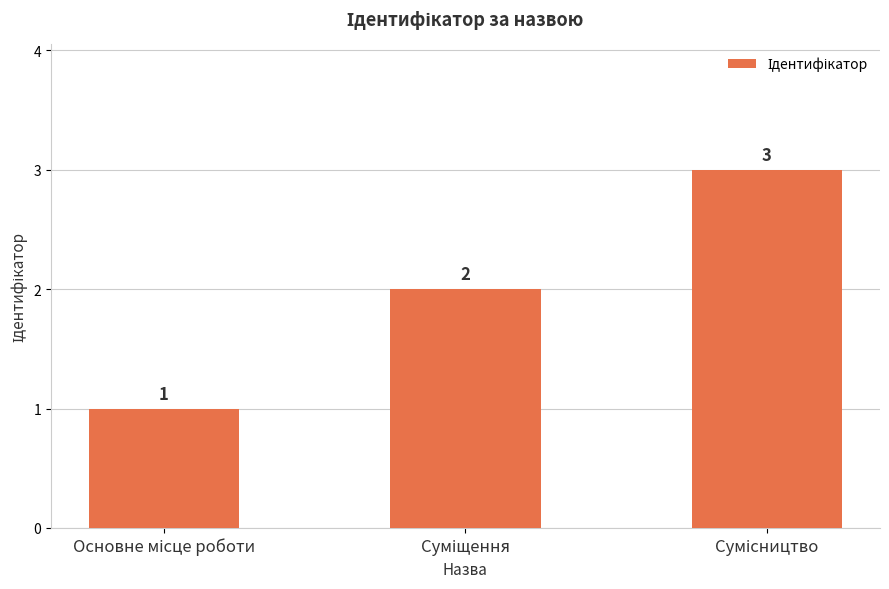

How many data points does each series have?

3